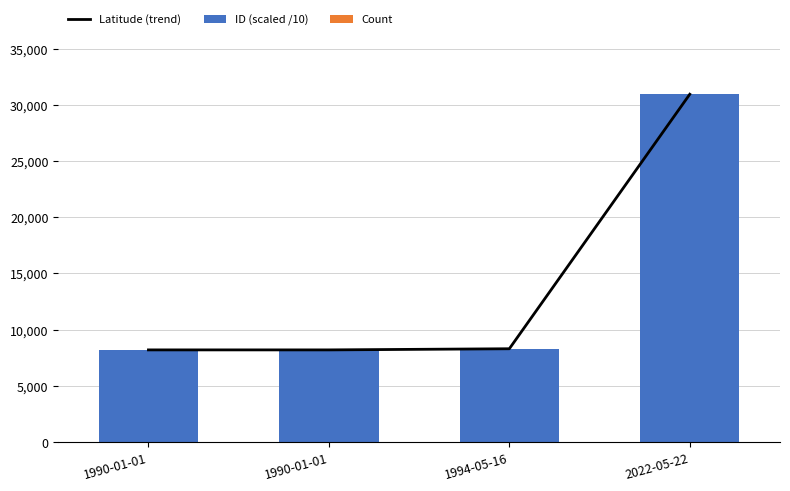

Which series has the largest total across all categories?

Latitude (trend)